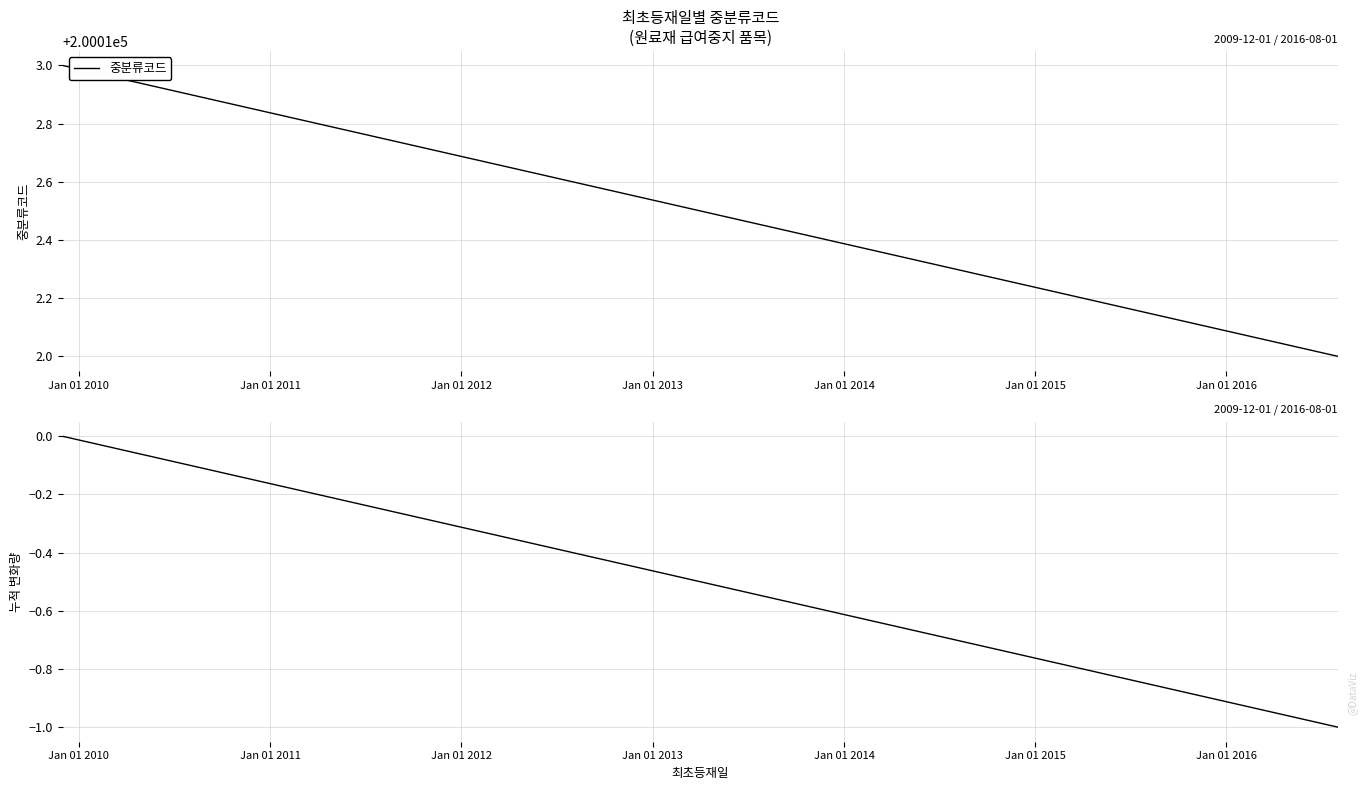

Is it true that 중분류코드 equals 94758 at Jan 01 2013?

False